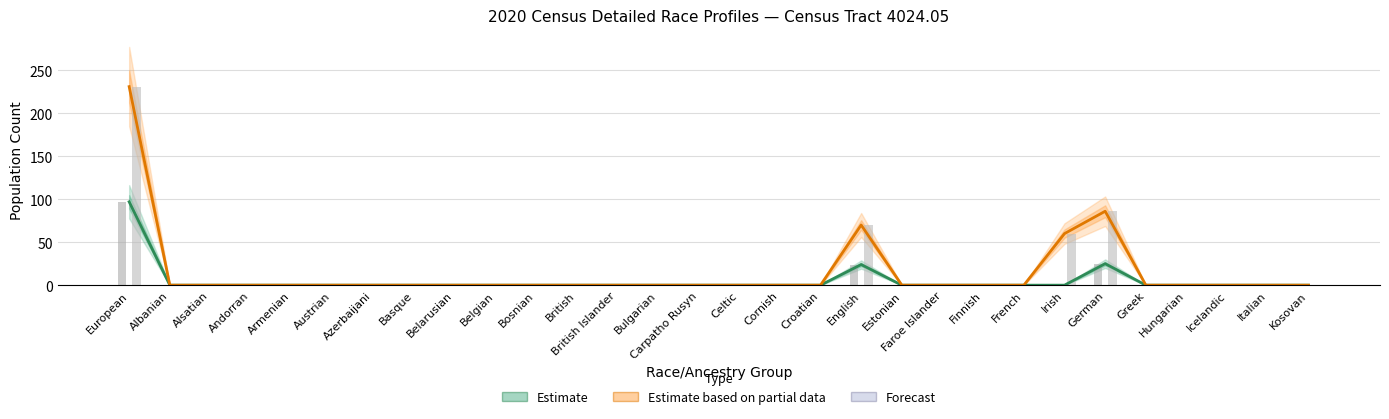

What is the difference between the second highest and minimum values in the Alone (Estimate) series?

25